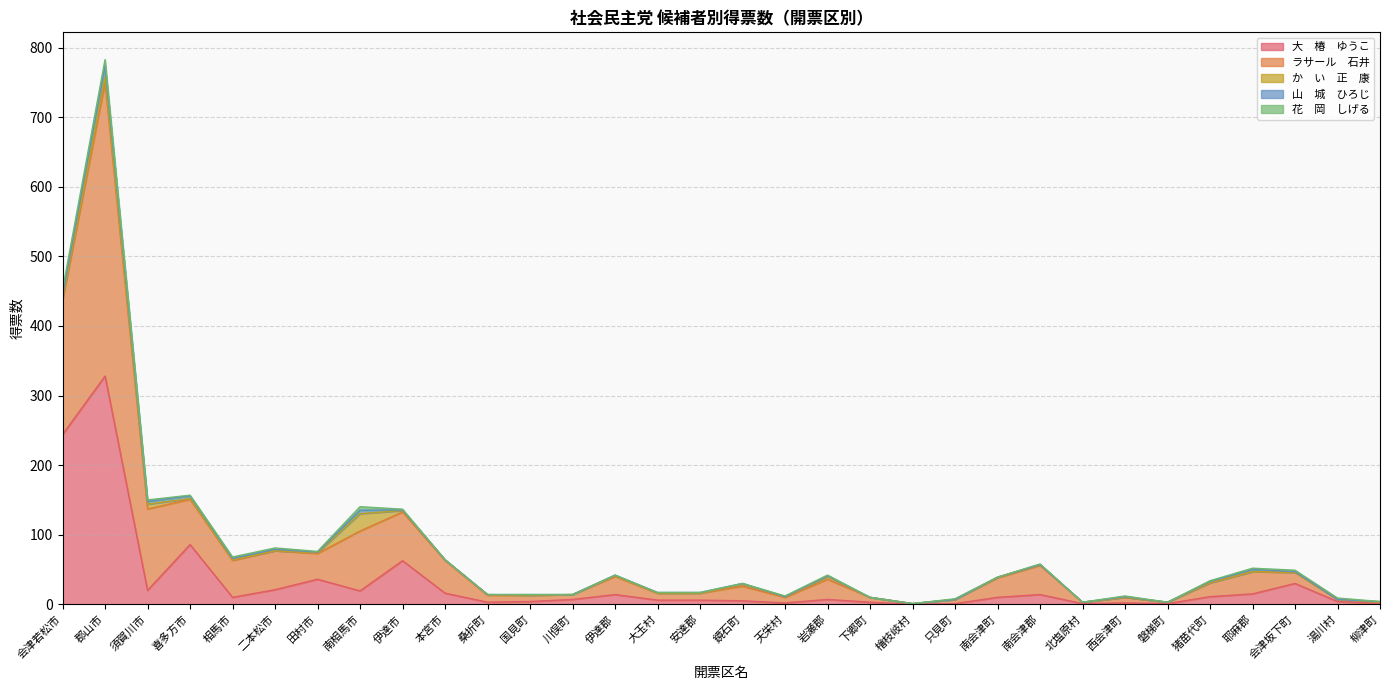

Reading right to left, what are all the values shown in this chart?

大　椿　ゆうこ: 1.0	4.0	30.0	15.0	11.0	1.0	2.0	1.0	14.0	10.0	1.0	0.0	3.0	7.0	2.0	5.0	6.0	6.0	14.0	7.0	4.0	3.0	16.0	62.7	19.3	36.0	21.0	10.0	85.8	20.0	328.0	244.0
ラサール　石井: 2.0	3.0	16.0	31.9	19.9	2.0	8.0	2.0	42.0	28.0	6.0	1.0	7.0	29.0	8.0	21.0	10.0	10.0	26.0	7.0	9.0	10.0	47.0	70.0	86.0	37.0	56.0	53.0	65.0	117.0	421.9	193.0
か　い　正　康: 0.0	0.0	0.0	0.0	0.0	0.0	0.0	0.0	1.0	1.0	0.0	0.0	0.0	4.0	1.0	3.0	0.0	0.0	1.0	0.0	0.0	1.0	1.0	2.0	25.0	1.0	0.0	1.0	1.0	7.0	8.0	3.0
山　城　ひろじ: 1.0	0.0	1.0	3.0	2.0	0.0	1.0	0.0	0.0	0.0	0.0	0.0	0.0	1.0	0.0	1.0	1.0	1.0	1.0	0.0	1.0	0.0	0.0	1.0	5.0	1.0	2.0	2.0	4.0	4.0	16.0	4.0
花　岡　しげる: 0.0	2.0	2.0	2.0	1.0	0.0	1.0	0.0	1.0	0.0	1.0	0.0	0.0	1.0	1.0	0.0	0.0	0.0	0.0	0.0	0.0	0.0	0.0	1.0	5.0	1.0	2.0	2.0	1.0	2.0	9.0	8.0